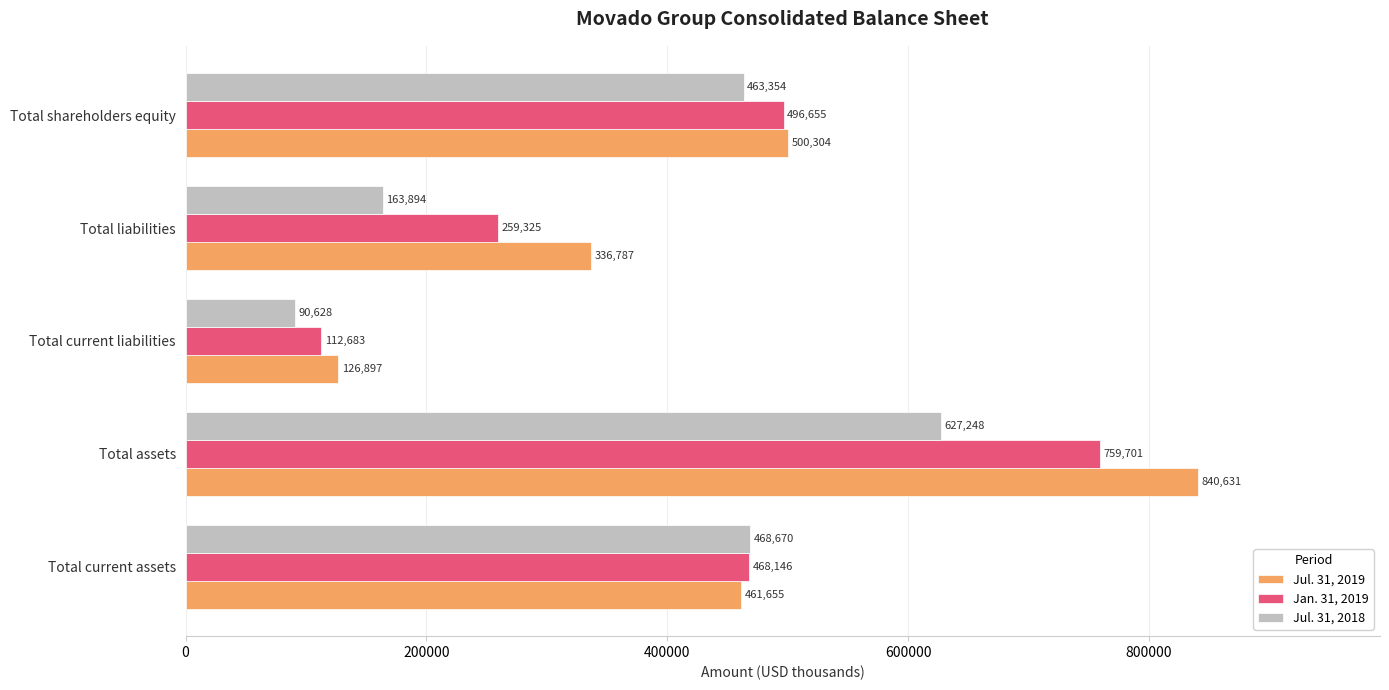

Which category has the highest value in the Jul. 31, 2019 series?

Total assets